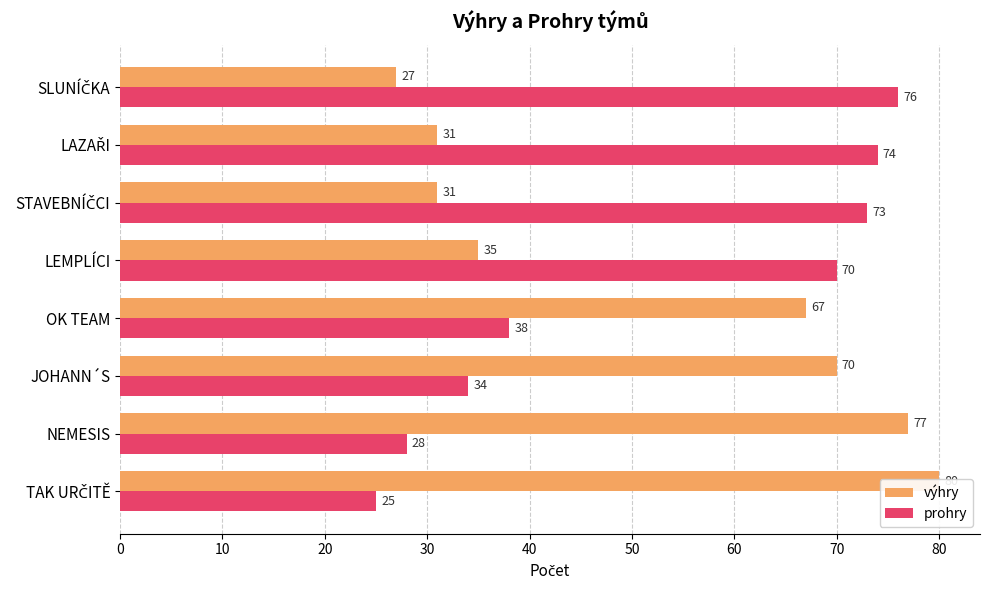

What is the total value across all series at LEMPLÍCI?

105